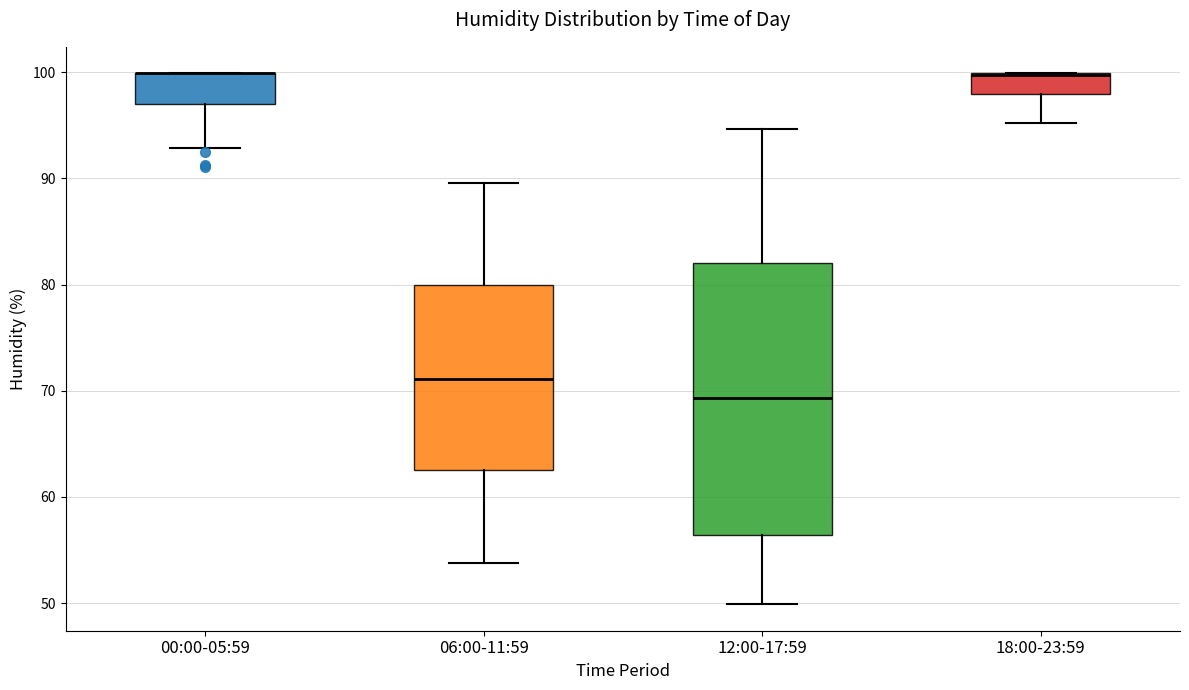

Reading left to right, transcribe this box plot: for each box, give where its median line is, the range the box spans, and where its two whiskers end, as read against the y-axis. The values are not printed on the chart, so give them approximately, as read against the axis.

00:00-05:59: median 100 (drawn on the box's upper edge), box 97 to 100, whiskers 93 to 100
06:00-11:59: median 71, box 63 to 80, whiskers 54 to 90
12:00-17:59: median 69, box 56 to 82, whiskers 50 to 95
18:00-23:59: median 100 (drawn on the box's upper edge), box 98 to 100, whiskers 95 to 100